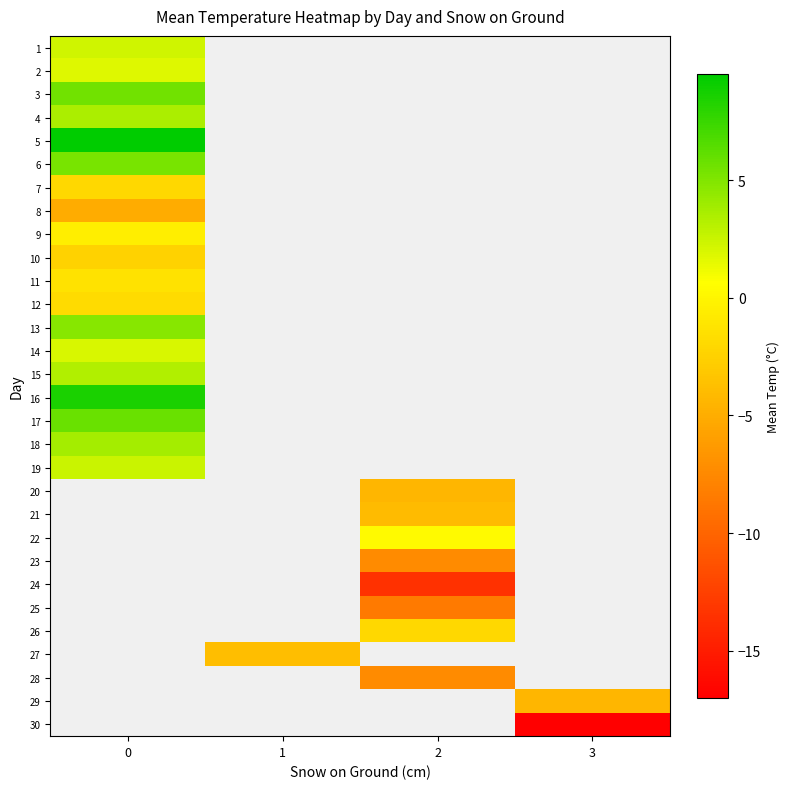

At how many categories does at least one series exceed -12?

4